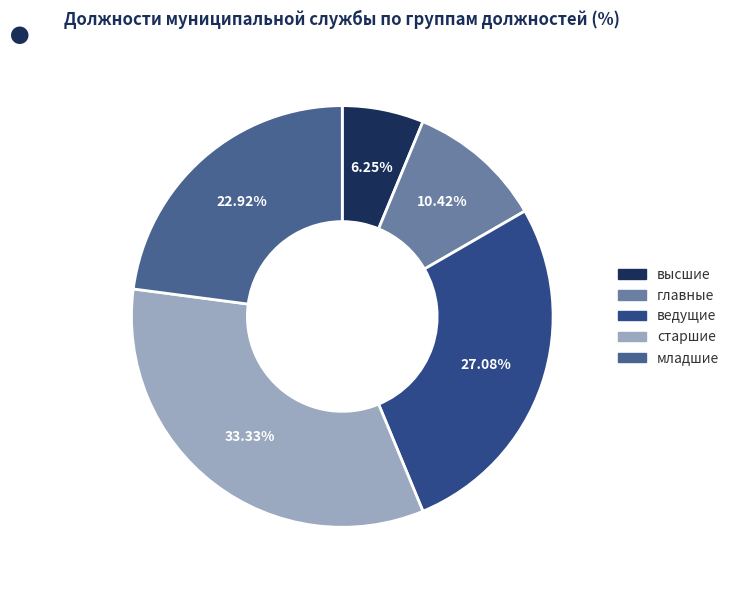

How many segments does this pie chart have?

5